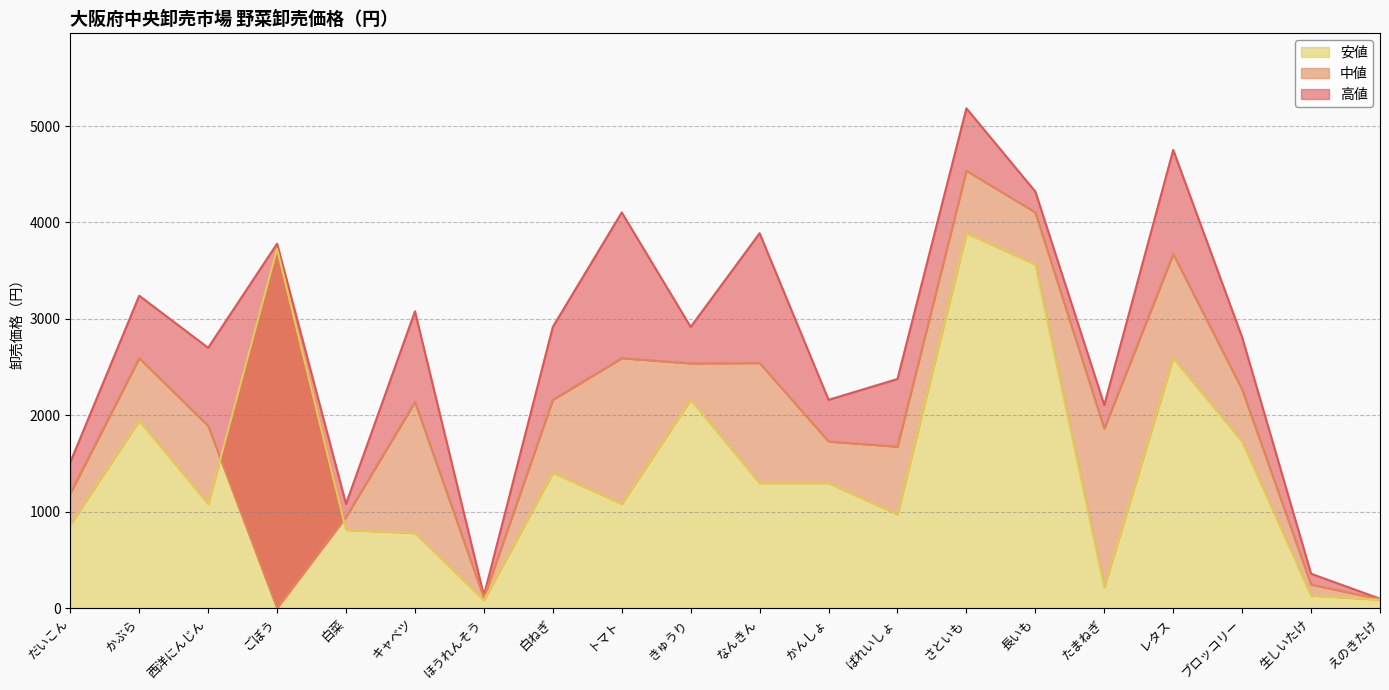

Which series has the widest spread of values?

高値